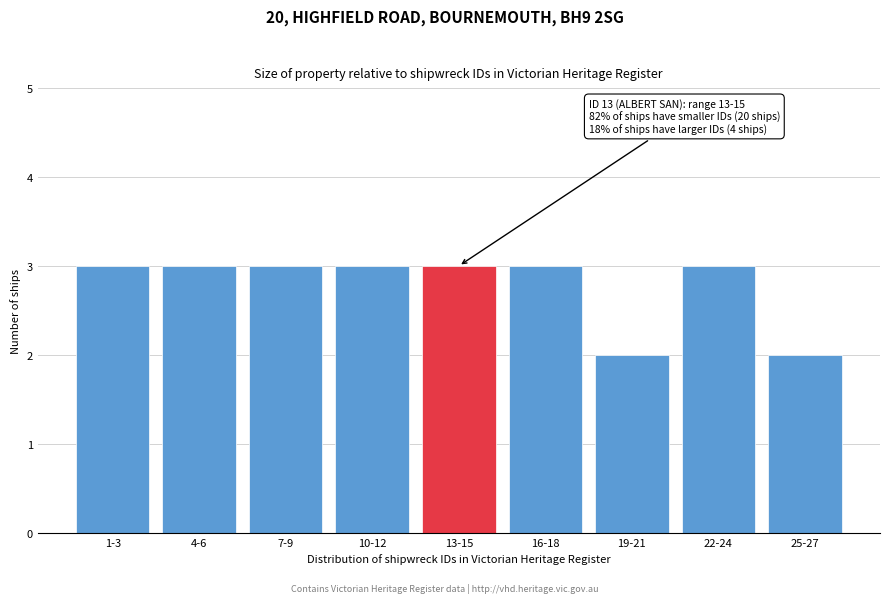

Reading left to right, list all the values displayed in this chart.

3	3	3	3	3	3	2	3	2